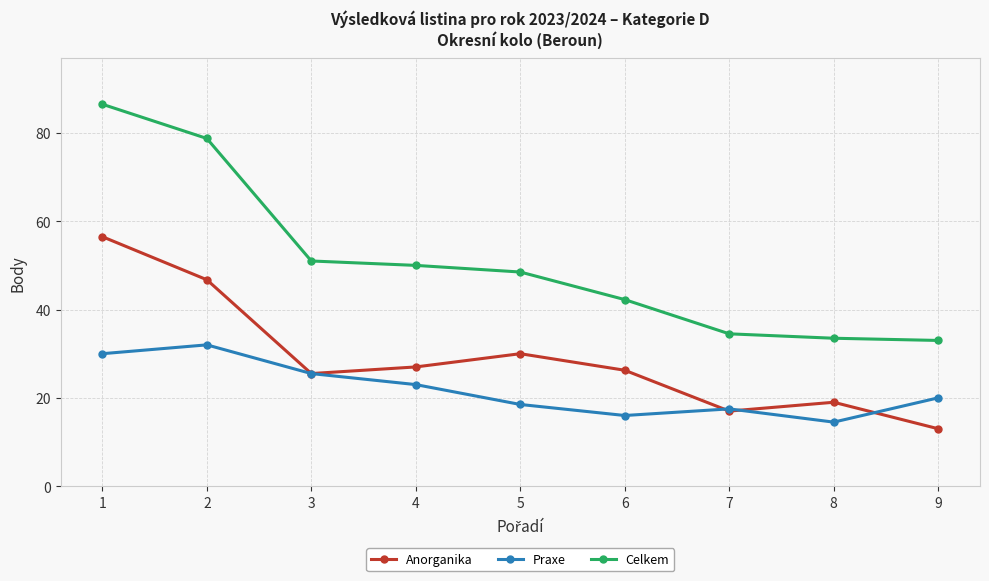

What is the average value of the Celkem series?

50.9